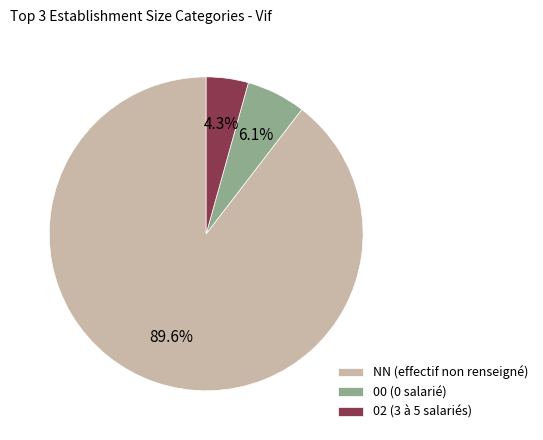

Does NN (effectif non renseigné) account for over 50% of the chart?

Yes